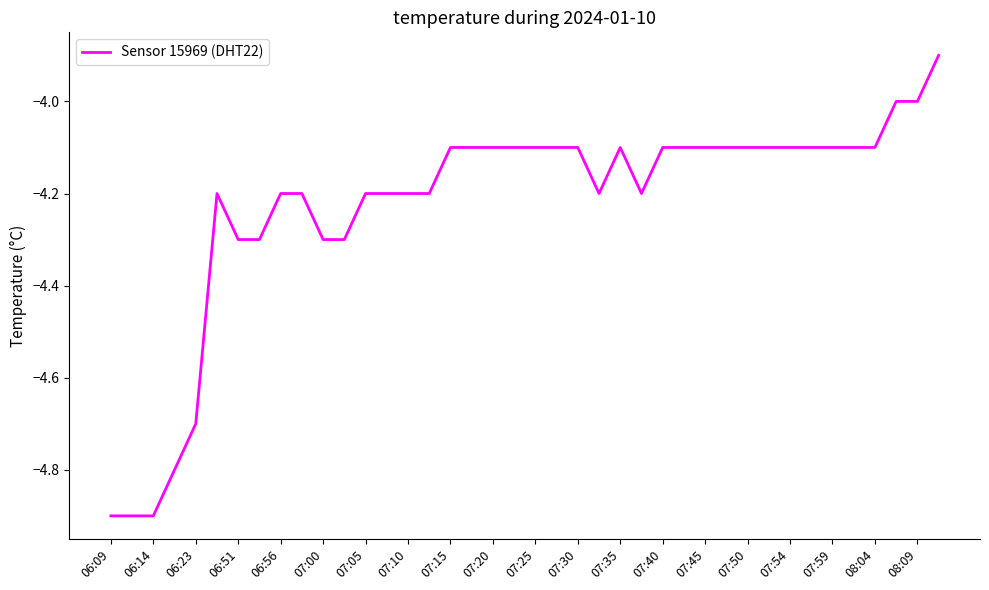

What is the minimum value shown in the chart?

-4.9